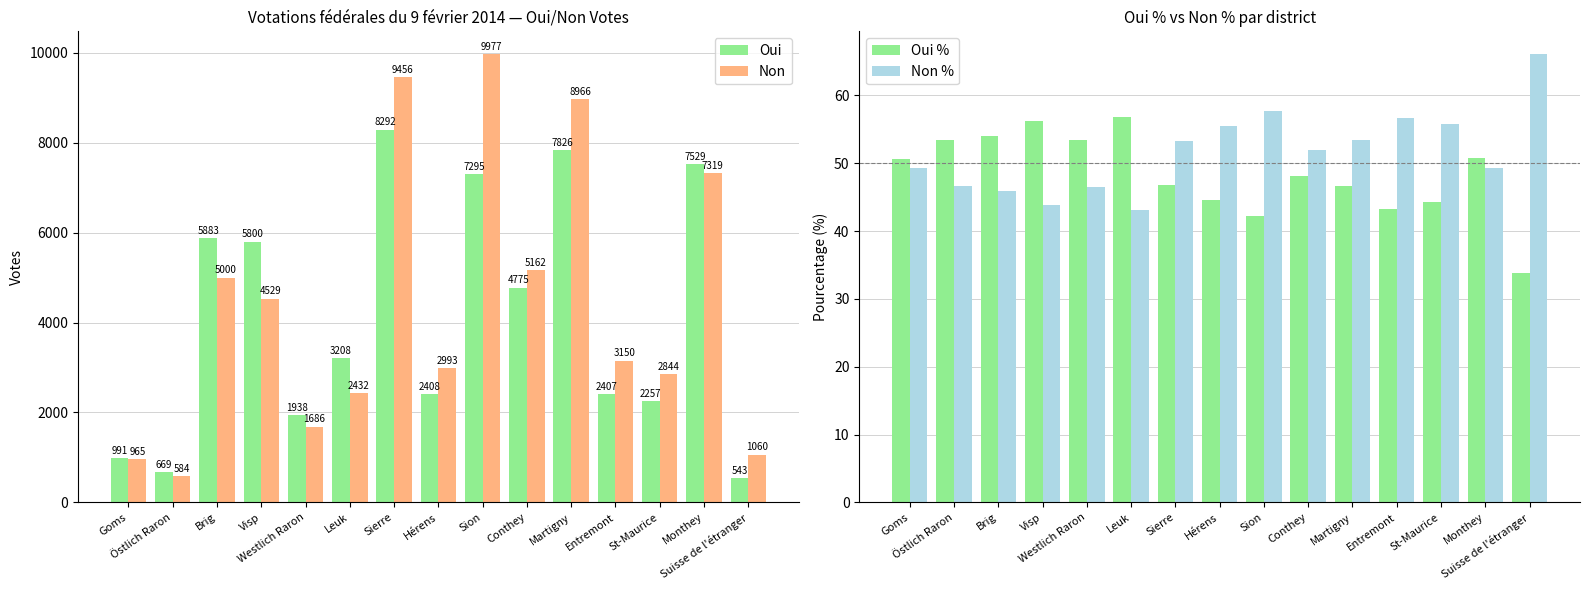

What is the value of the Oui bar at the 3rd from the left?

5883